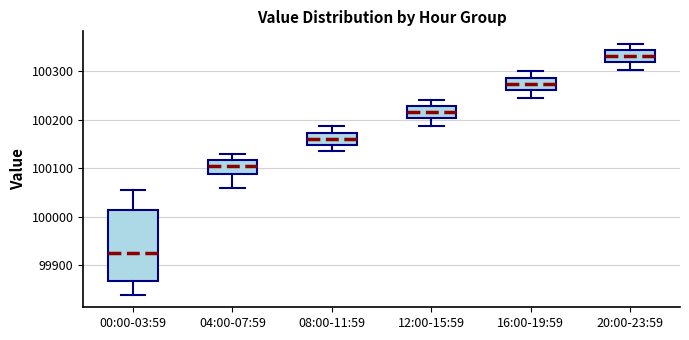

Reading left to right, read every box against the y-axis: the position of its median line, the range the box covers, and the ends of its whiskers. The values are not printed on the chart, so give them approximately, as read against the axis.

00:00-03:59: median 99930, box 99870 to 100010, whiskers 99840 to 100060
04:00-07:59: median 100100, box 100090 to 100120, whiskers 100060 to 100130
08:00-11:59: median 100160, box 100150 to 100170, whiskers 100140 to 100190
12:00-15:59: median 100220, box 100200 to 100230, whiskers 100190 to 100240
16:00-19:59: median 100270, box 100260 to 100290, whiskers 100250 to 100300
20:00-23:59: median 100330, box 100320 to 100340, whiskers 100300 to 100360